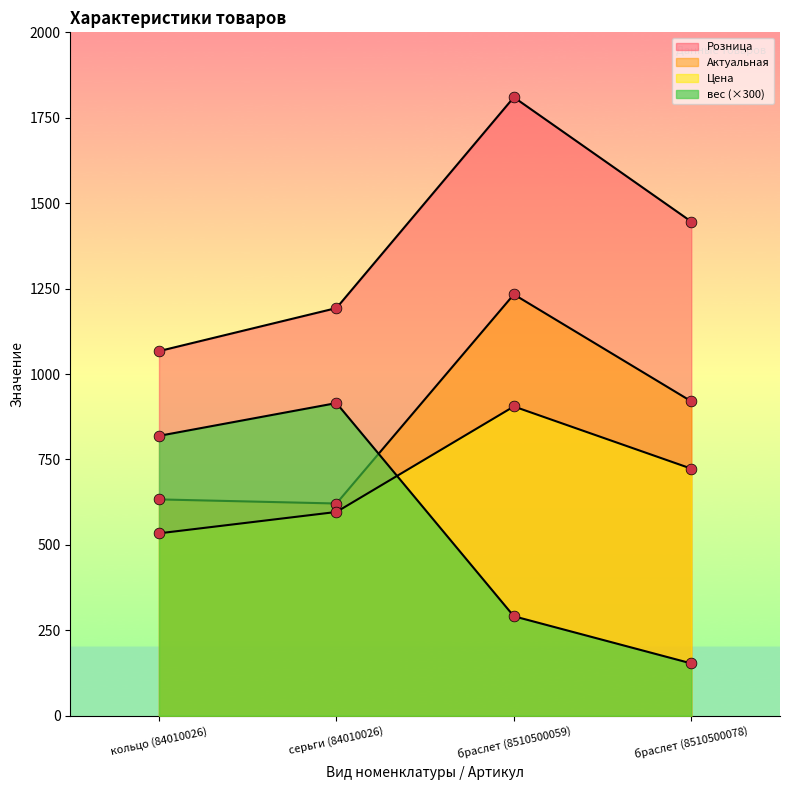

Which series reaches the maximum Y coordinate?

Розница